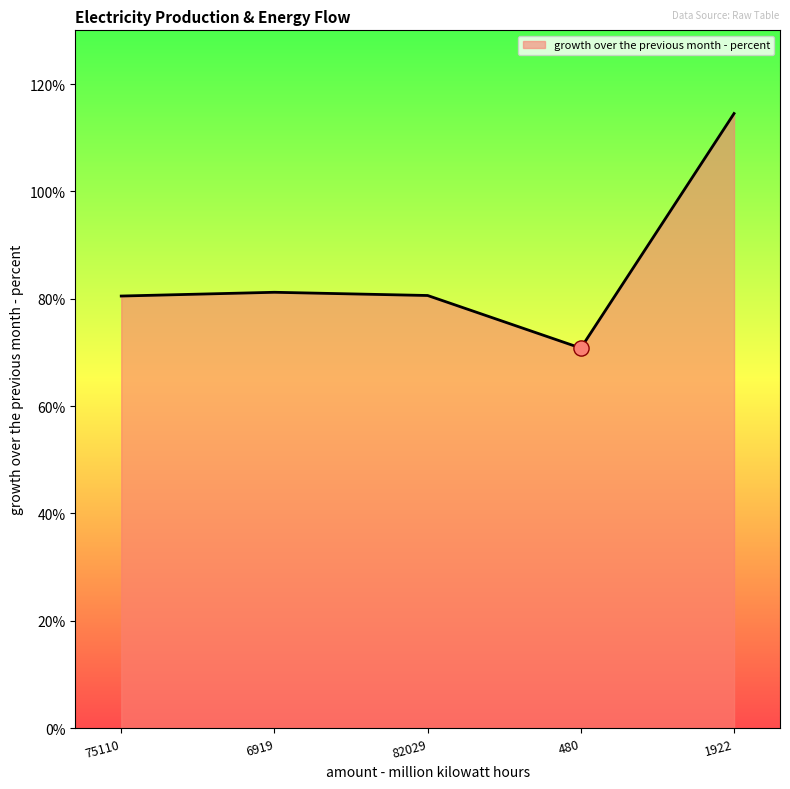

Approximately how many times larger is the value at 82029 compared to 1922?

0.7